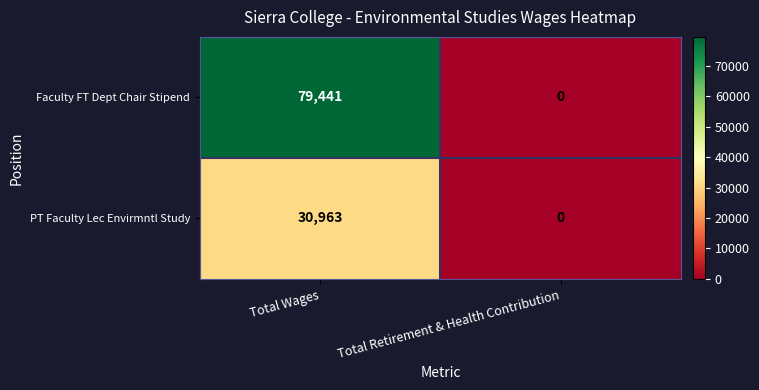

What is the difference between the PT Faculty Lec Envirmntl Study values at Total Wages and Total Retirement & Health Contribution?

30963